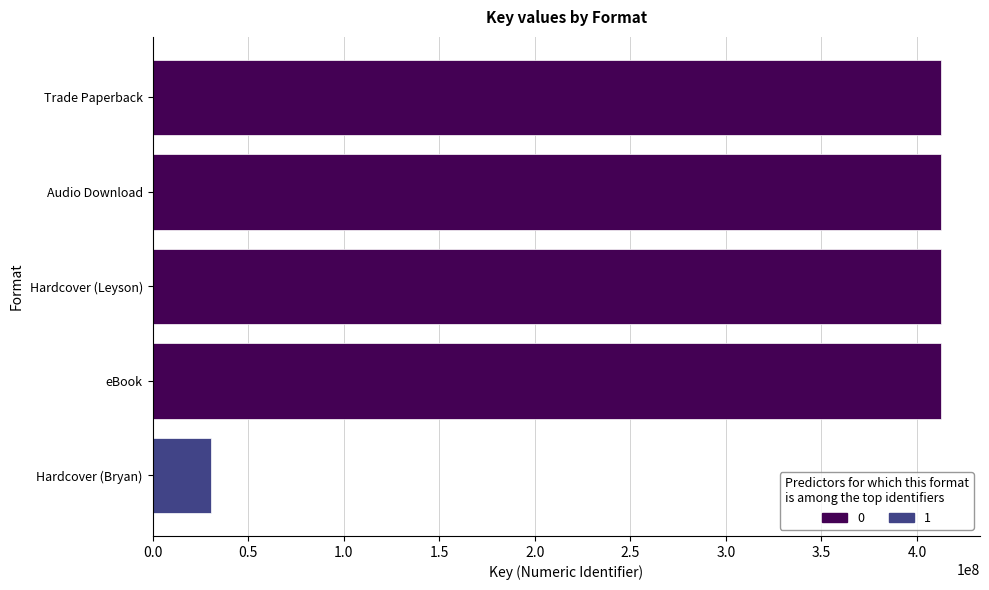

How many series are shown in this chart?

1